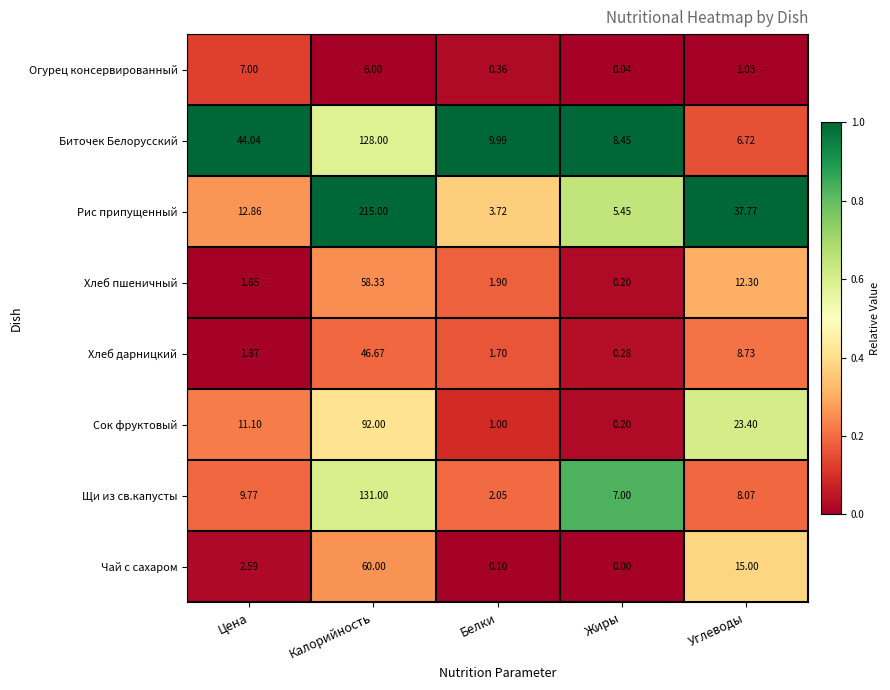

At which category is the sum across all series the highest?

Калорийность